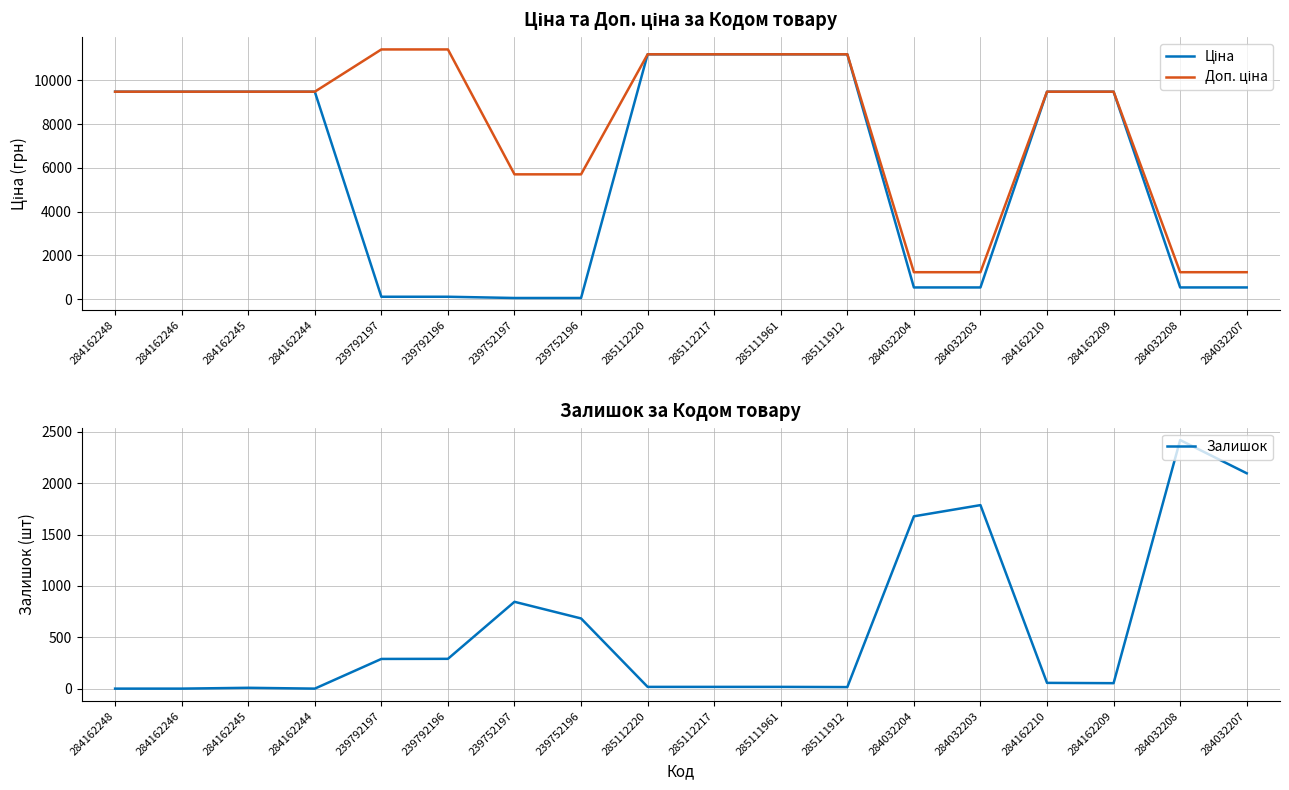

How many times do Залишок and Доп. ціна cross each other?

3